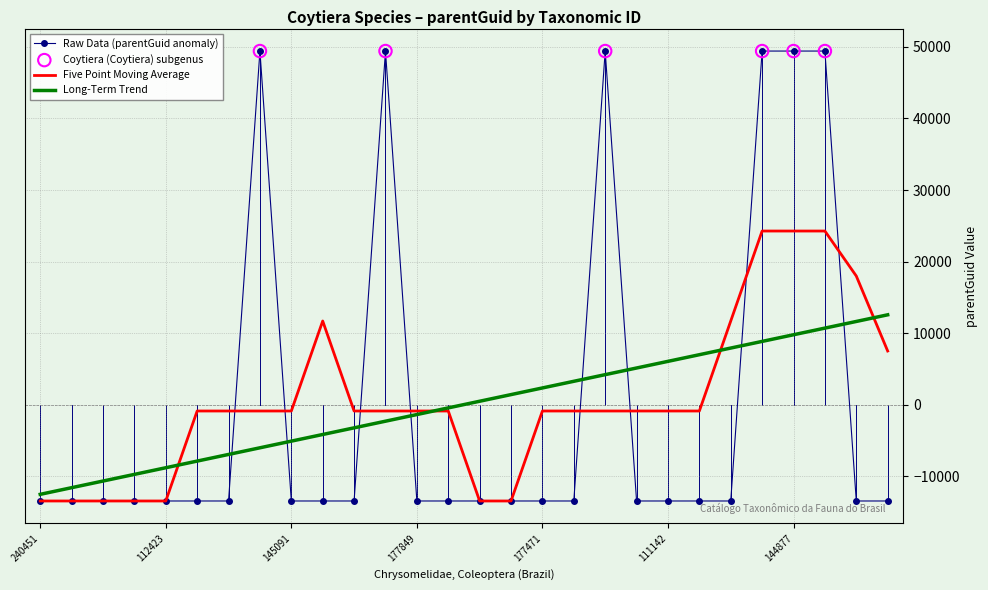

Which series has the widest spread of values?

Raw Data (parentGuid anomaly)